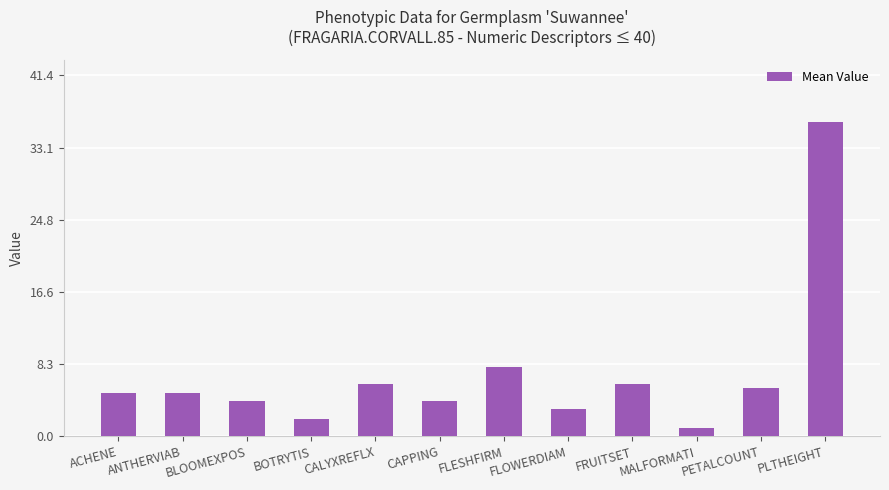

The chart shows a value of 12.4 at FLESHFIRM. True or false?

False